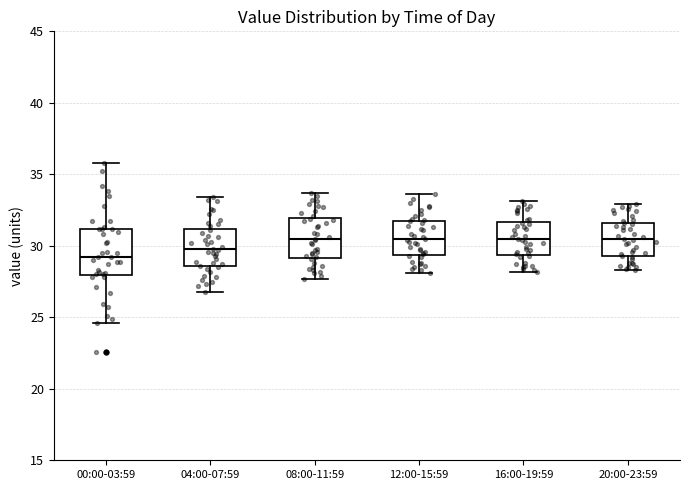

Reading left to right, transcribe this box plot: for each box, give where its median line is, the range the box spans, and where its two whiskers end, as read against the y-axis. The values are not printed on the chart, so give them approximately, as read against the axis.

00:00-03:59: median 29.0, box 28.0 to 31.0, whiskers 24.5 to 36.0
04:00-07:59: median 30.0, box 28.5 to 31.0, whiskers 27.0 to 33.5
08:00-11:59: median 30.5, box 29.0 to 32.0, whiskers 27.5 to 33.5
12:00-15:59: median 30.5, box 29.5 to 31.5, whiskers 28.0 to 33.5
16:00-19:59: median 30.5, box 29.5 to 31.5, whiskers 28.0 to 33.0
20:00-23:59: median 30.5, box 29.5 to 31.5, whiskers 28.5 to 33.0